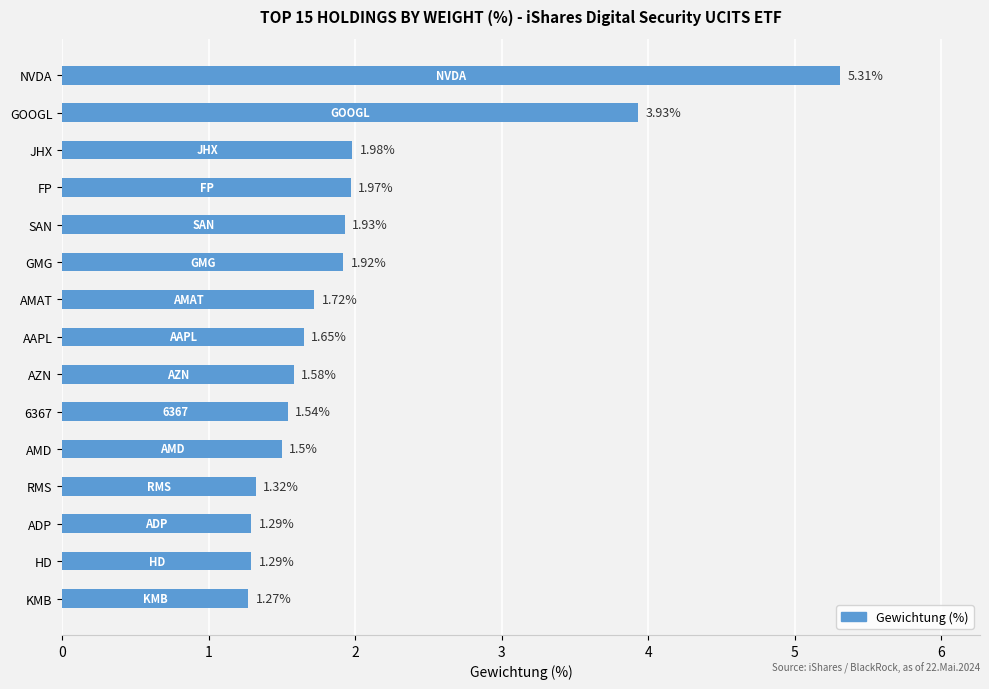

Which has a higher value, AAPL or KMB?

AAPL